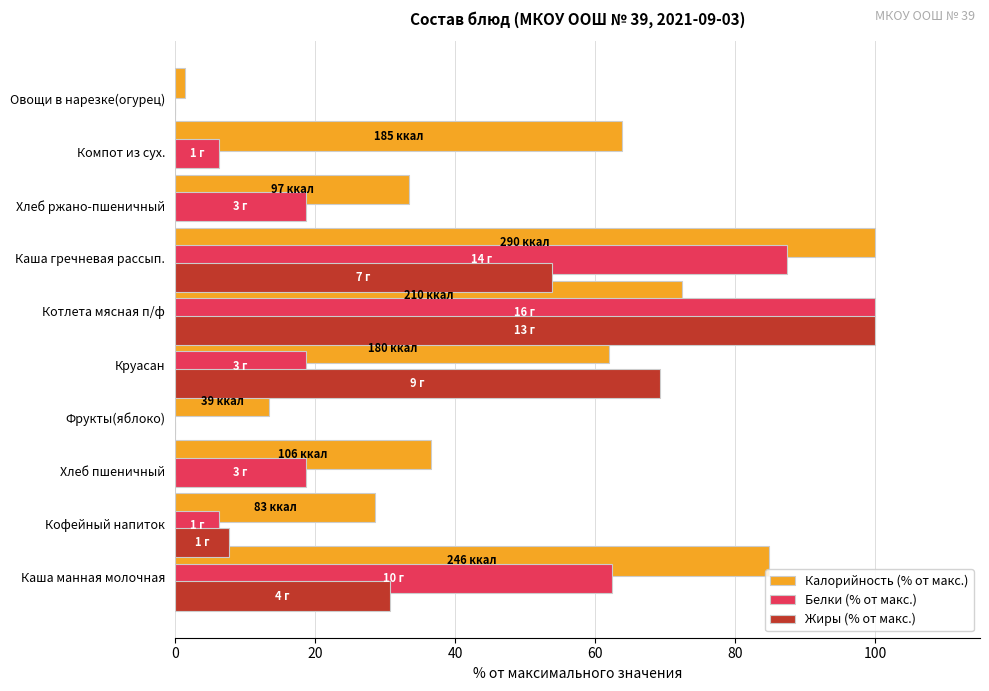

Is the value of Белки (% от макс.) at Фрукты(яблоко) greater than the value of Жиры (% от макс.) at Кофейный напиток?

No